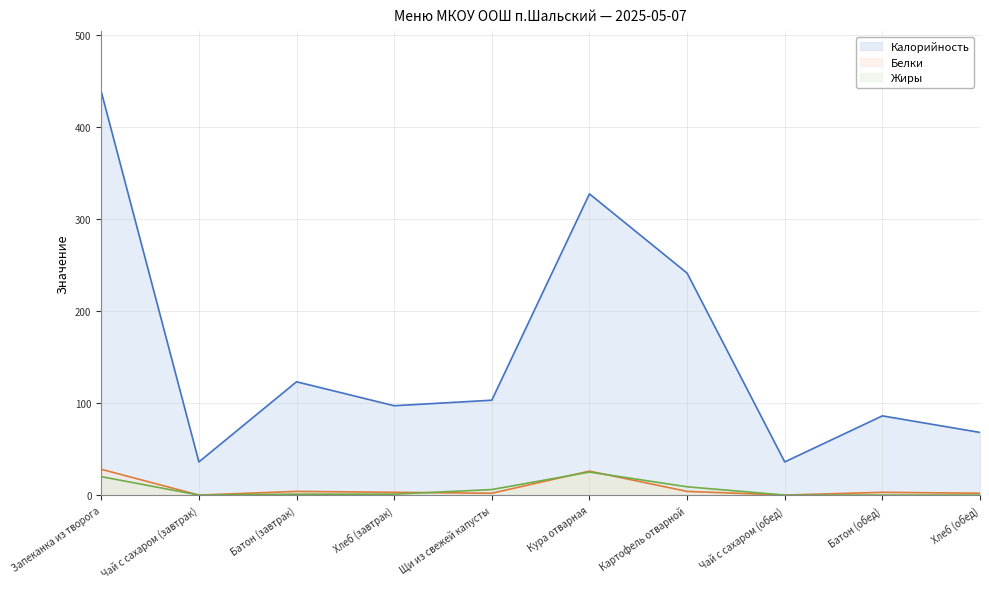

How many categories are shown in the chart?

10